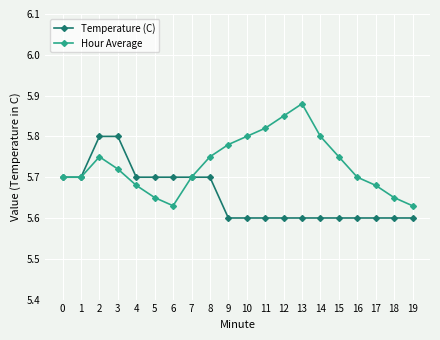

Which category has the highest value across all series?

13